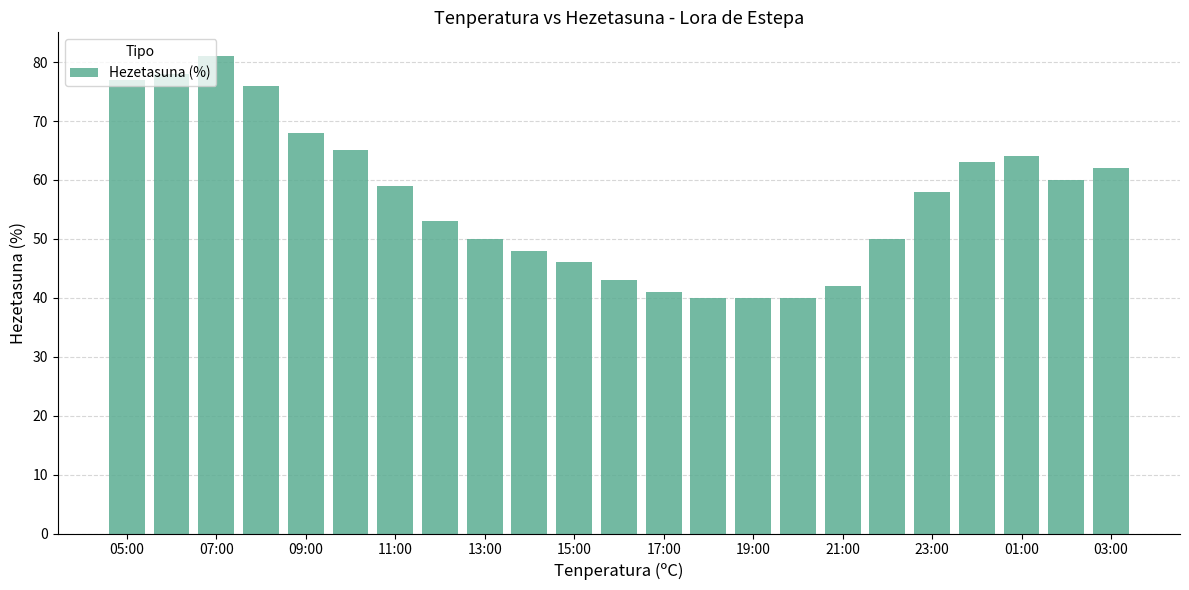

How many data points does each series have?

23